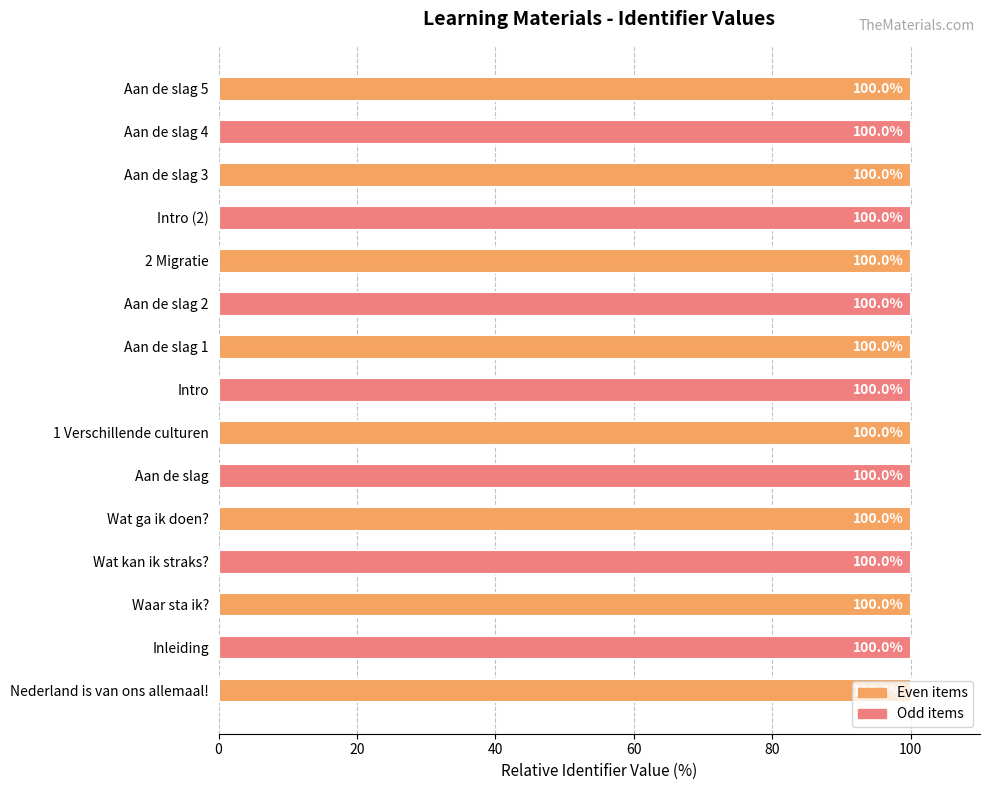

Is it true that the value at Aan de slag is 100.0?

True